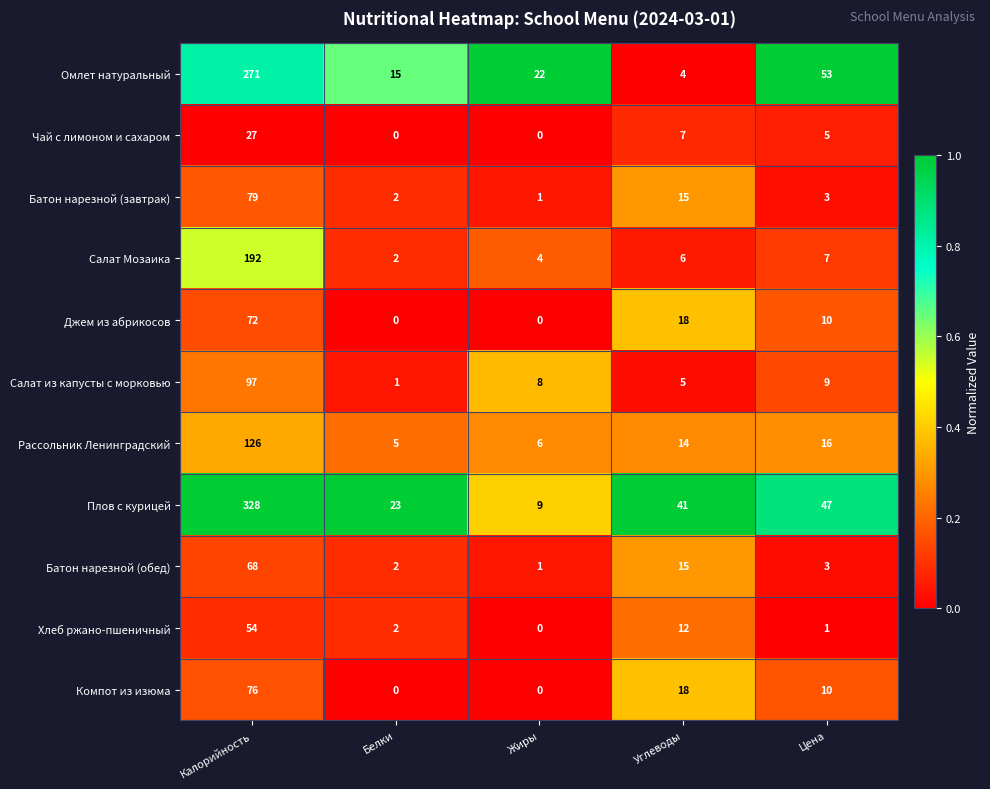

How many values in the Джем из абрикосов series are below 10?

2